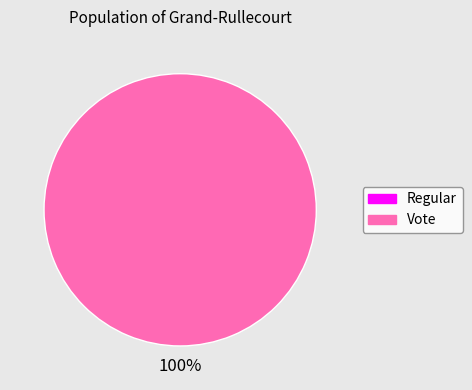

What is the change in value from Regular to Vote?

+2